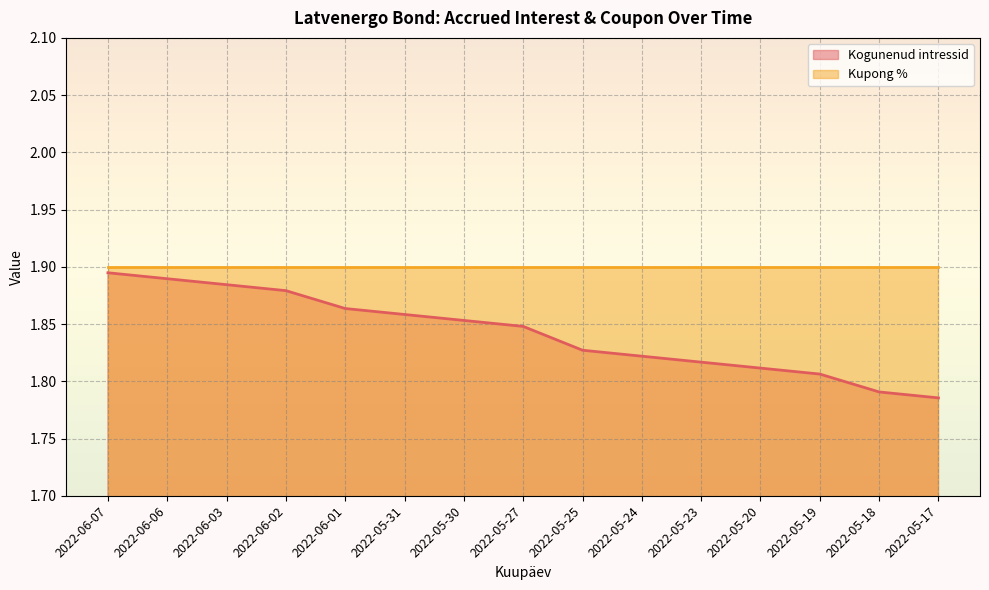

Reading left to right, transcribe all the data shown in this chart.

2022-06-07=1.9	2022-06-06=1.9	2022-06-03=1.9	2022-06-02=1.9	2022-06-01=1.9	2022-05-31=1.9	2022-05-30=1.9	2022-05-27=1.8	2022-05-25=1.8	2022-05-24=1.8	2022-05-23=1.8	2022-05-20=1.8	2022-05-19=1.8	2022-05-18=1.8	2022-05-17=1.8